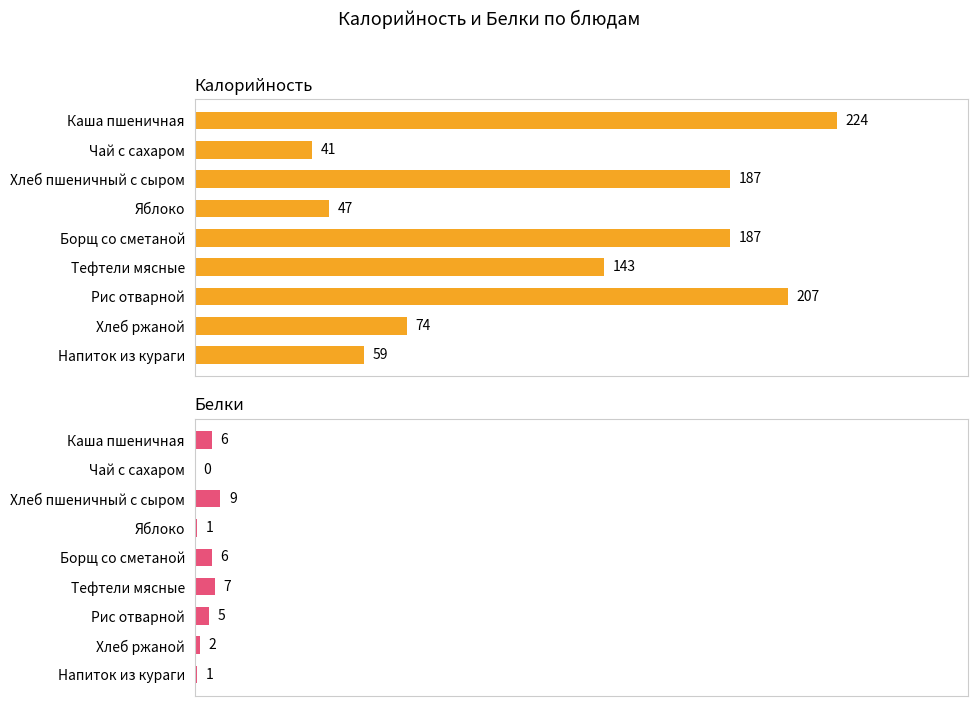

How many values in the Белки series exceed 5?

4